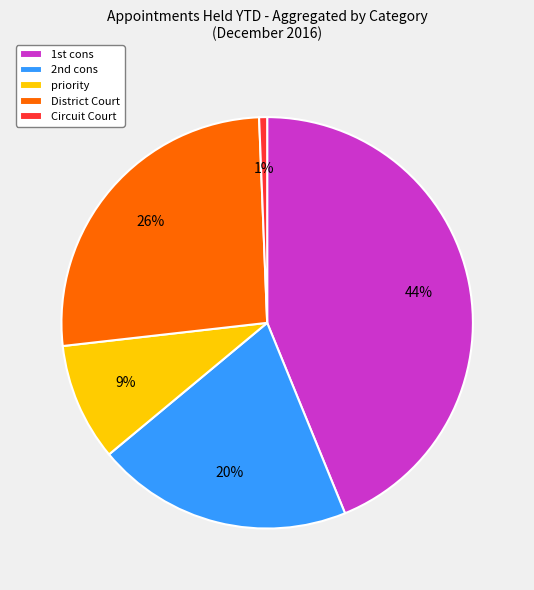

How many slices are in this pie chart?

5